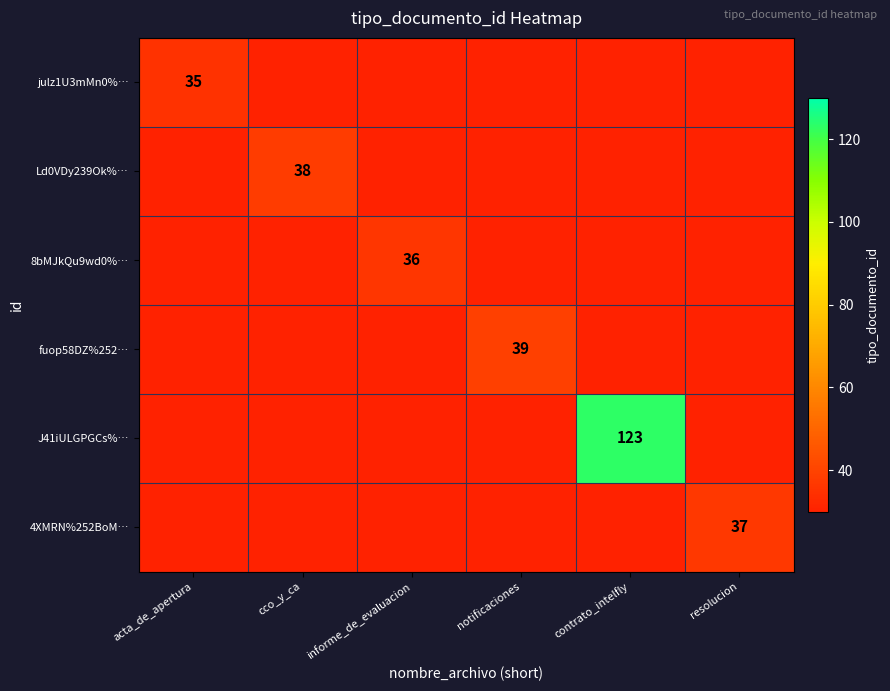

The 4XMRN%252BoM… series shows 58 at resolucion. True or false?

False